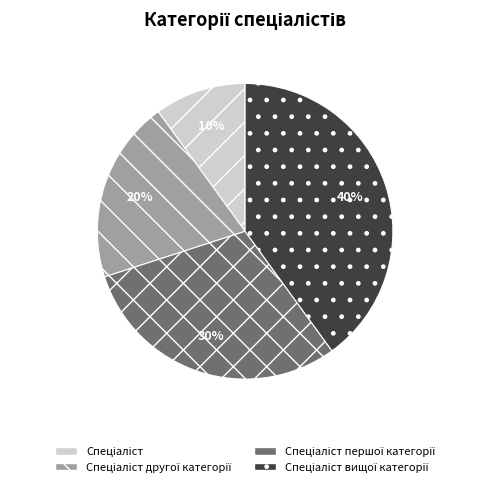

Is there any slice that represents more than half of the pie?

No